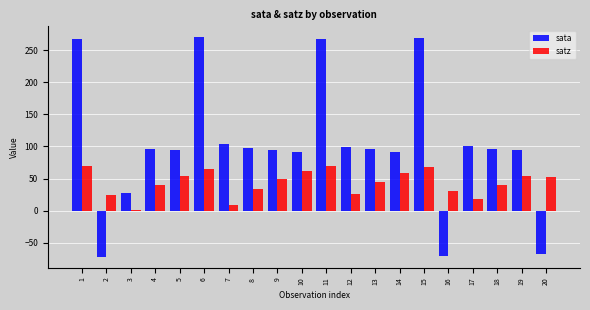

Where does the sata series first go above 96?

1